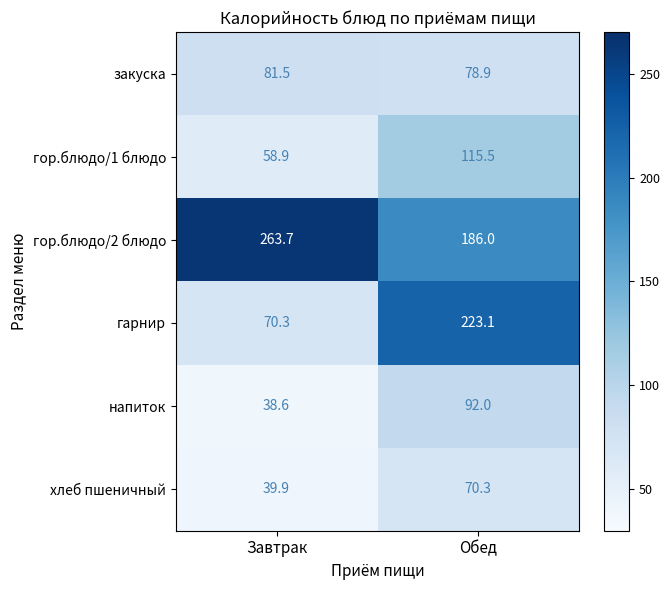

At which category is the sum across all series the highest?

Обед